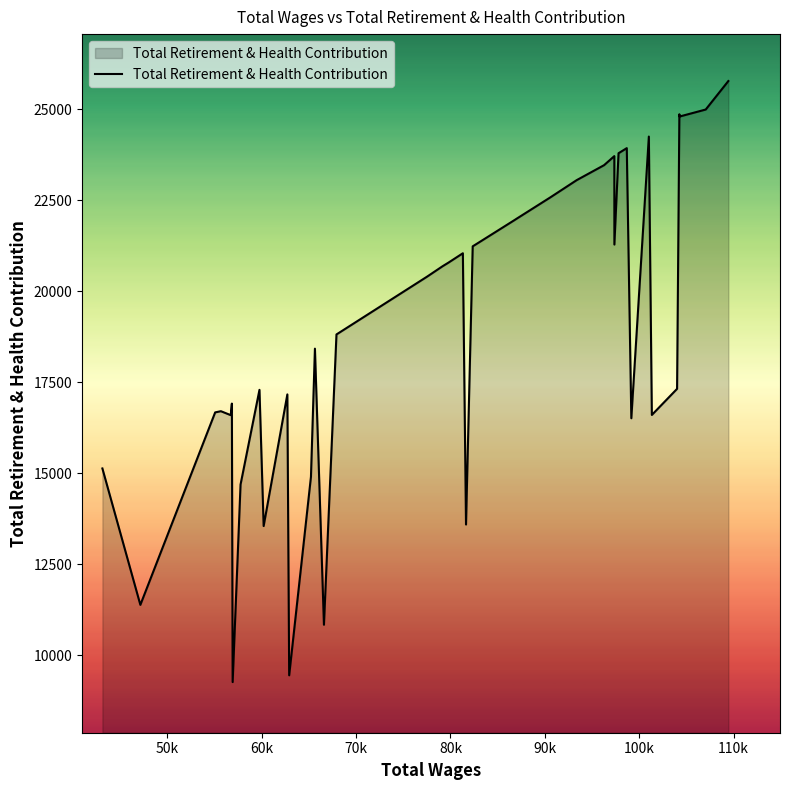

What is the smallest value displayed?

9268